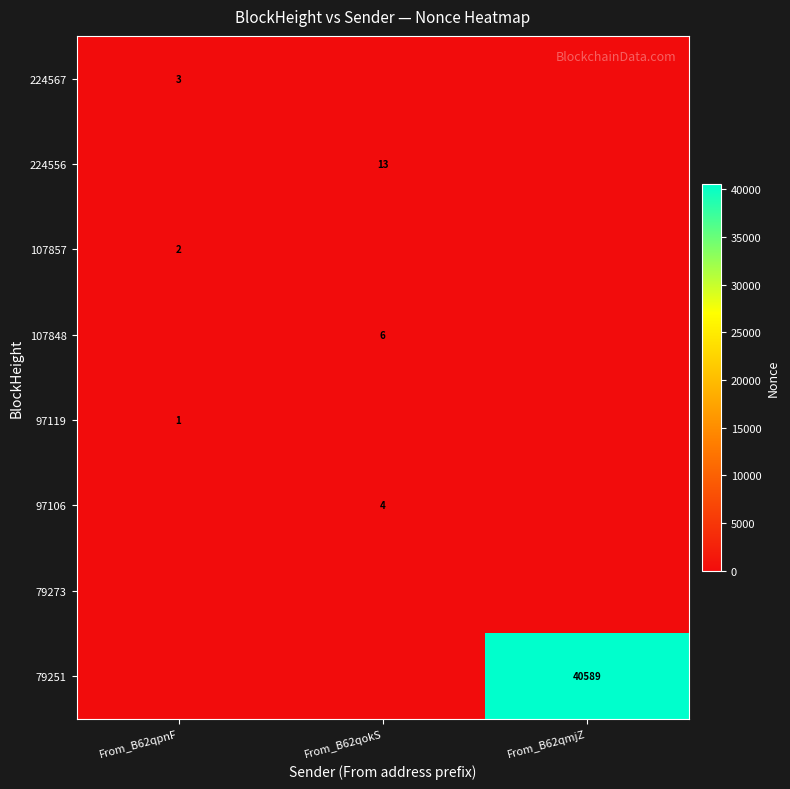

How many categories are shown in the chart?

3